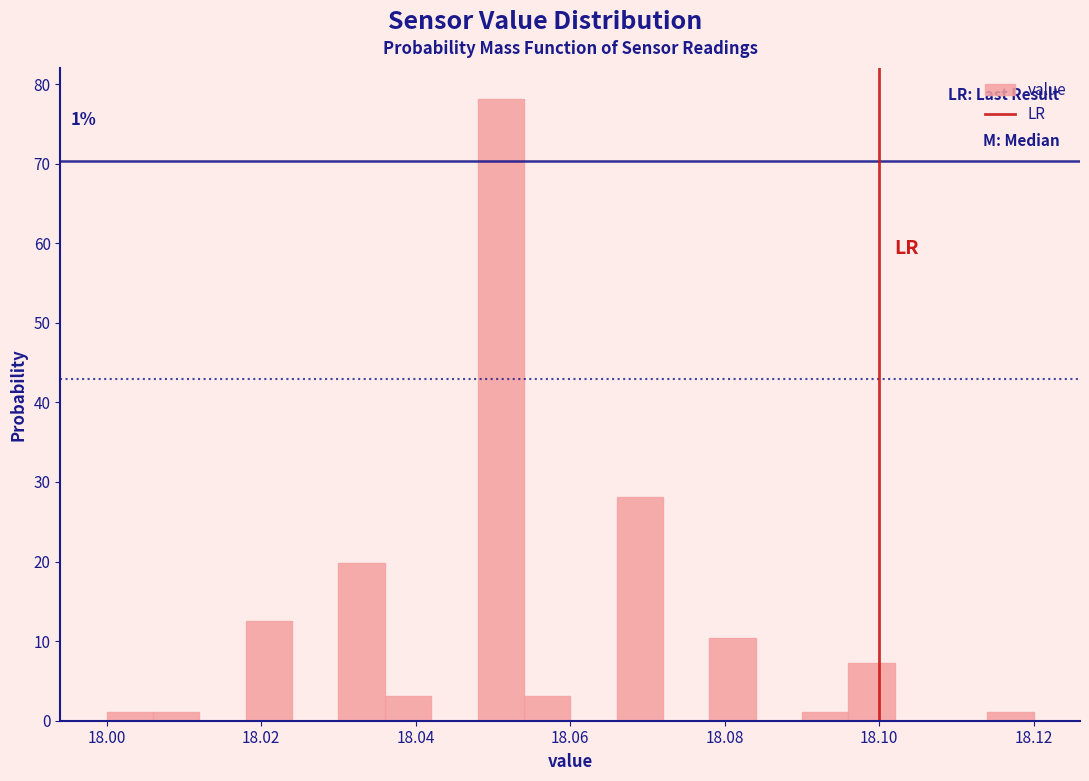

Read against the x-axis, roughly where is the centre of the tallest bar?

18.052